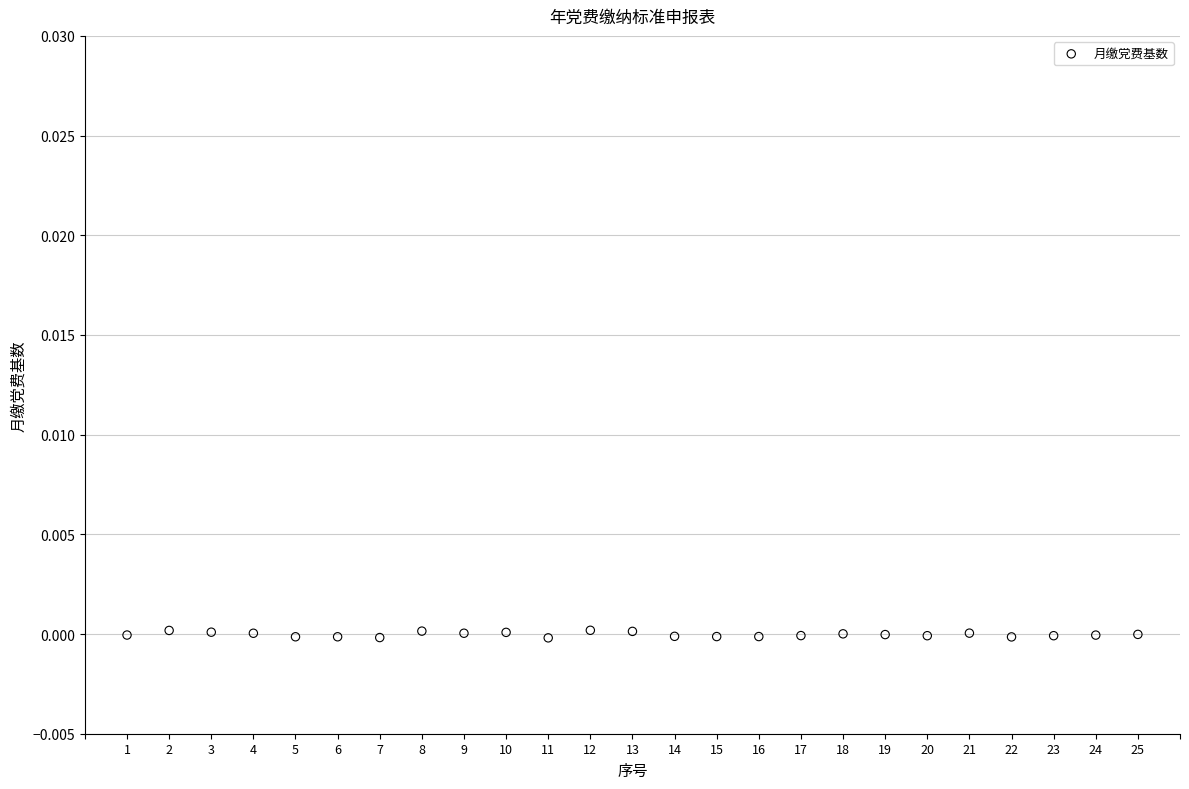

How many data points are displayed?

25